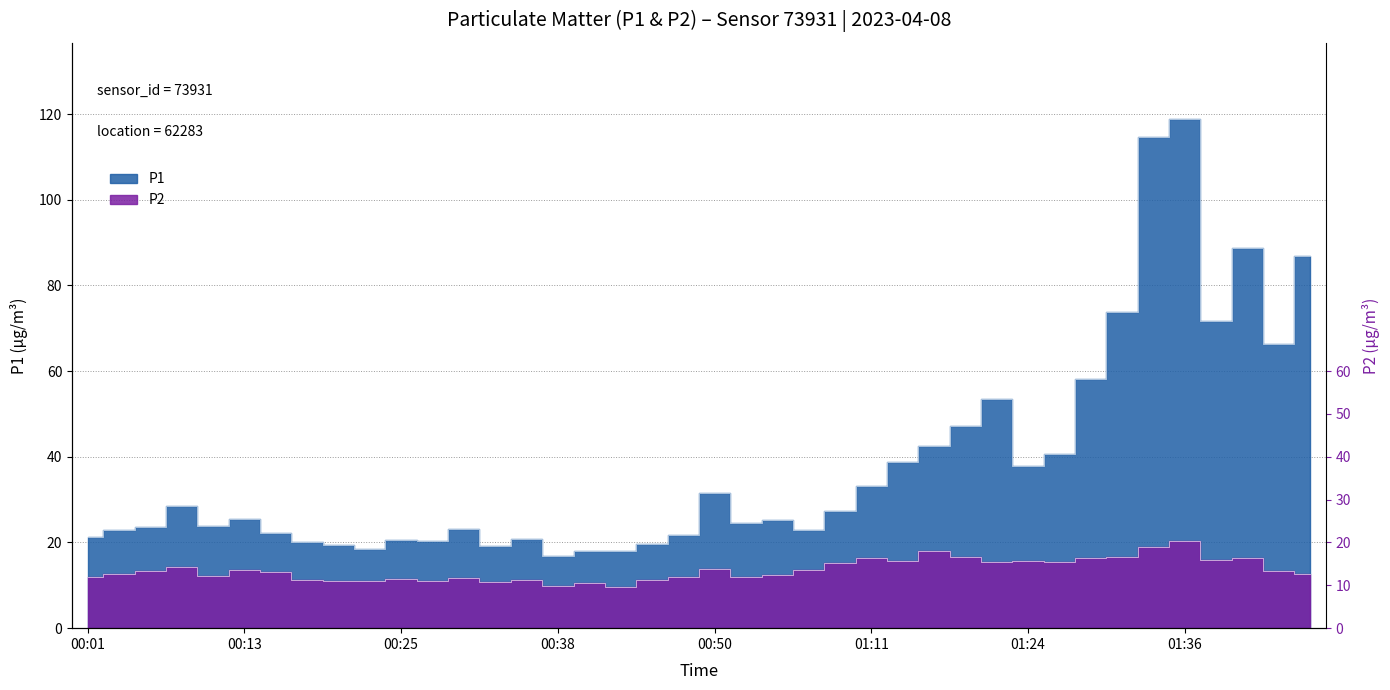

At 00:03, list the series in order from largest to smallest.

P1, P2